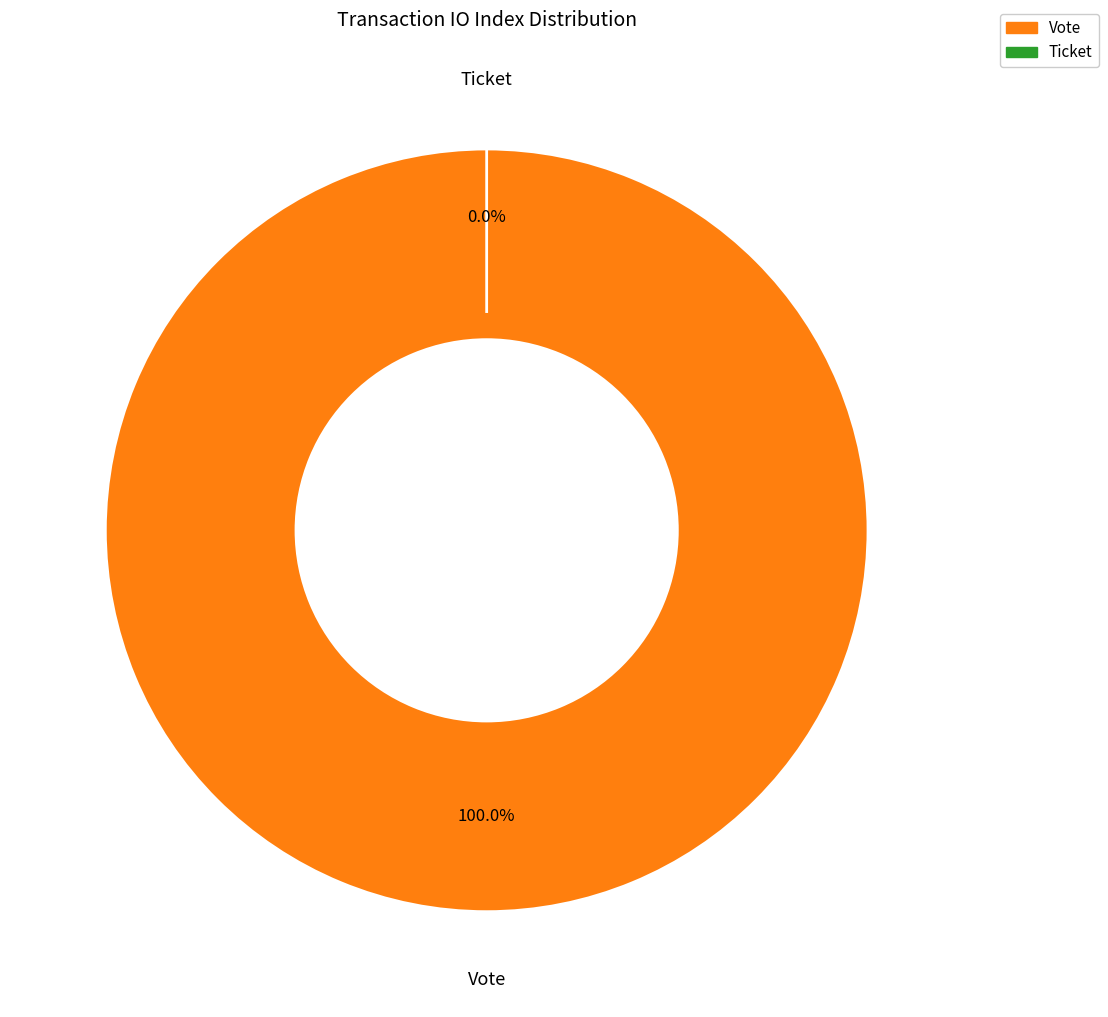

Rank the categories by value from highest to lowest.

Vote, Ticket